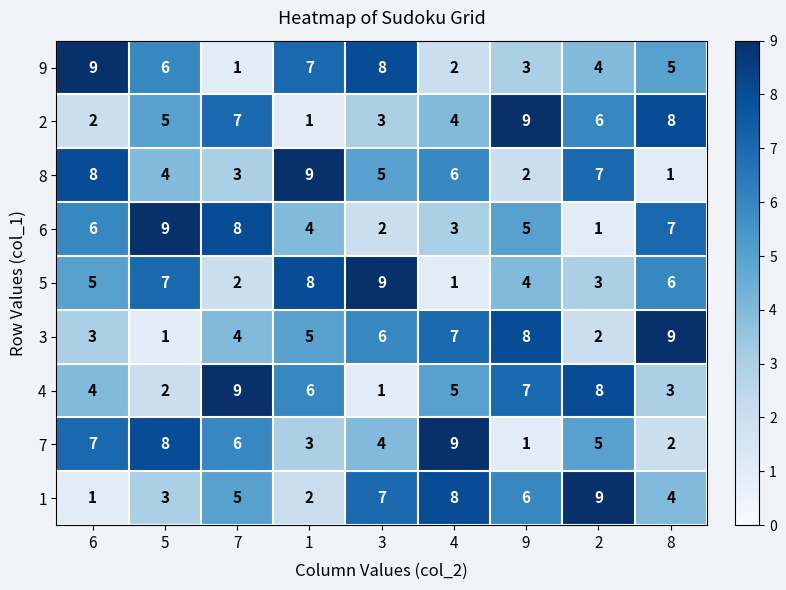

Where is 9 nearest to the value 5?

8